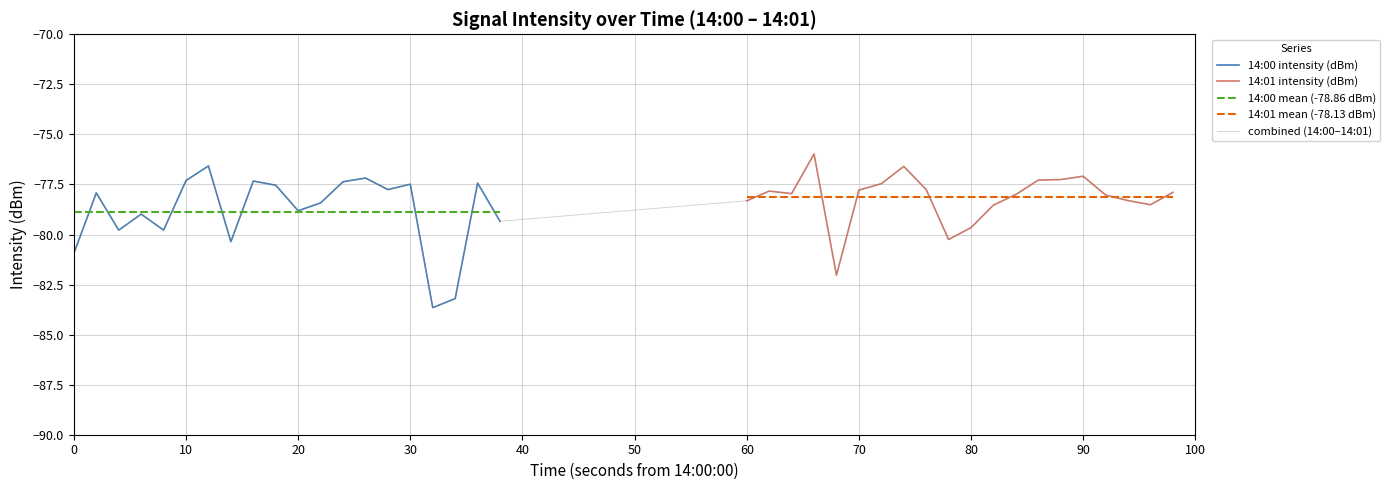

The value of 14:01 intensity (dBm) at 90 is -77.1. True or false?

True